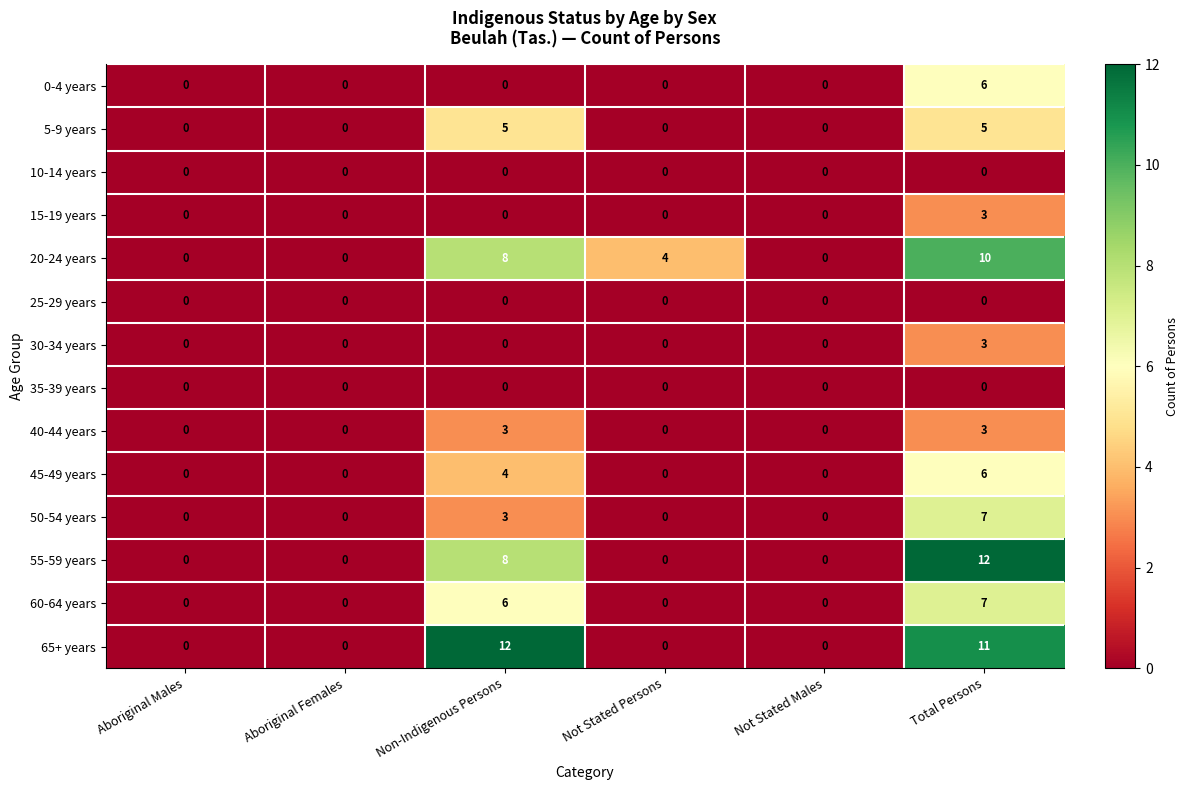

How many distinct data groups are displayed?

14